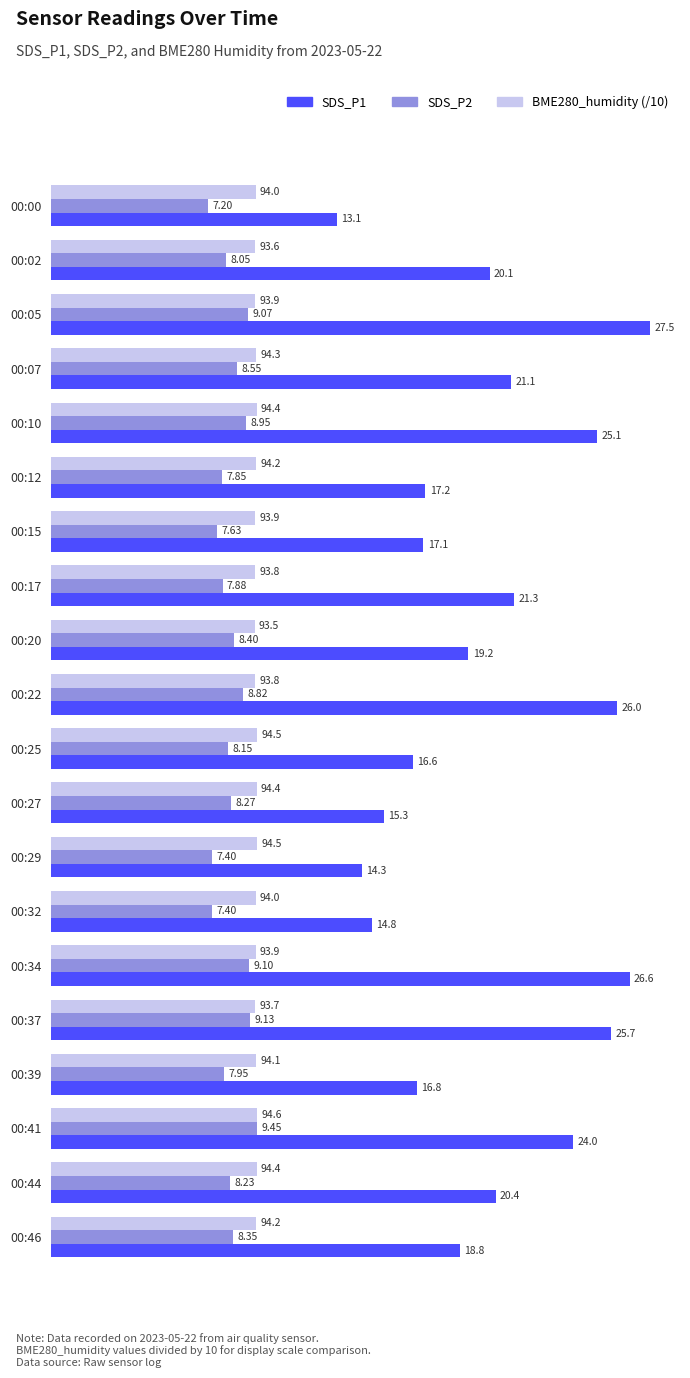

Rank the categories by SDS_P1 value from highest to lowest.

00:05, 00:34, 00:22, 00:37, 00:10, 00:41, 00:17, 00:07, 00:44, 00:02, 00:20, 00:46, 00:12, 00:15, 00:39, 00:25, 00:27, 00:32, 00:29, 00:00